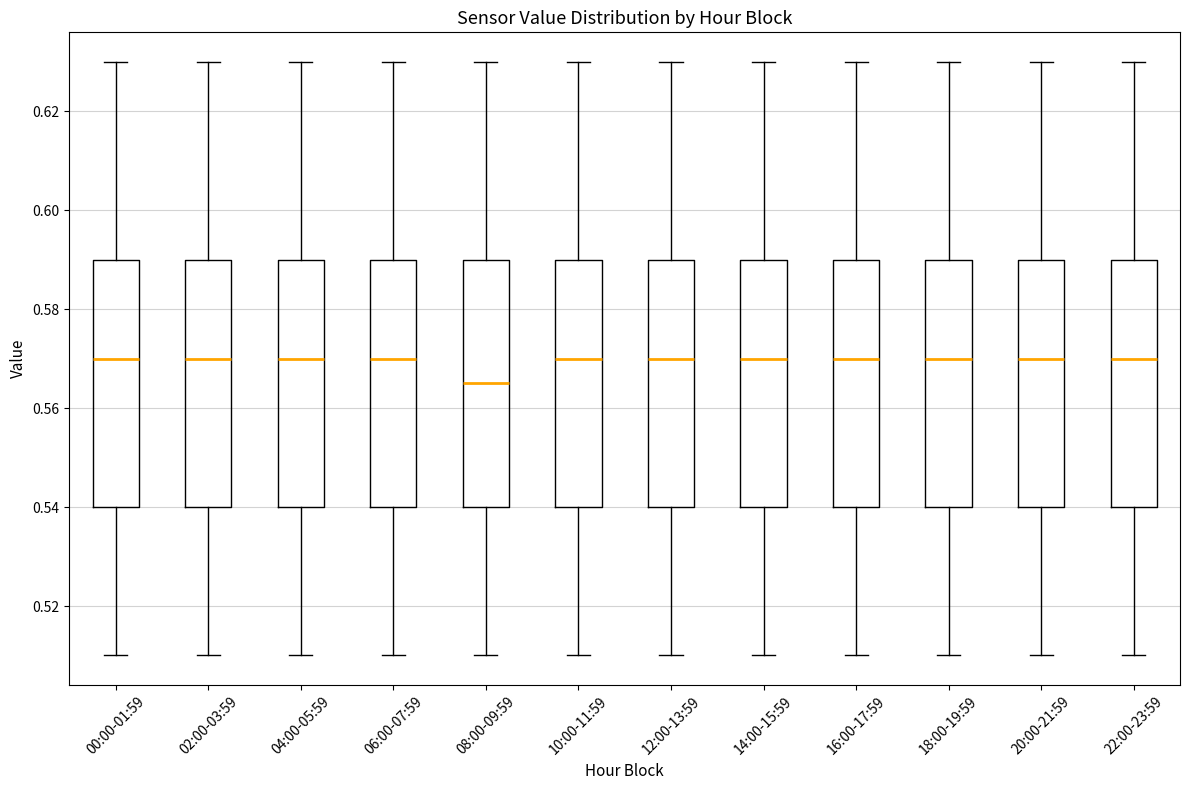

Reading left to right, read every box against the y-axis: the position of its median line, the range the box covers, and the ends of its whiskers. The values are not printed on the chart, so give them approximately, as read against the axis.

00:00-01:59: median 0.570, box 0.540 to 0.590, whiskers 0.510 to 0.630
02:00-03:59: median 0.570, box 0.540 to 0.590, whiskers 0.510 to 0.630
04:00-05:59: median 0.570, box 0.540 to 0.590, whiskers 0.510 to 0.630
06:00-07:59: median 0.570, box 0.540 to 0.590, whiskers 0.510 to 0.630
08:00-09:59: median 0.566, box 0.540 to 0.590, whiskers 0.510 to 0.630
10:00-11:59: median 0.570, box 0.540 to 0.590, whiskers 0.510 to 0.630
12:00-13:59: median 0.570, box 0.540 to 0.590, whiskers 0.510 to 0.630
14:00-15:59: median 0.570, box 0.540 to 0.590, whiskers 0.510 to 0.630
16:00-17:59: median 0.570, box 0.540 to 0.590, whiskers 0.510 to 0.630
18:00-19:59: median 0.570, box 0.540 to 0.590, whiskers 0.510 to 0.630
20:00-21:59: median 0.570, box 0.540 to 0.590, whiskers 0.510 to 0.630
22:00-23:59: median 0.570, box 0.540 to 0.590, whiskers 0.510 to 0.630